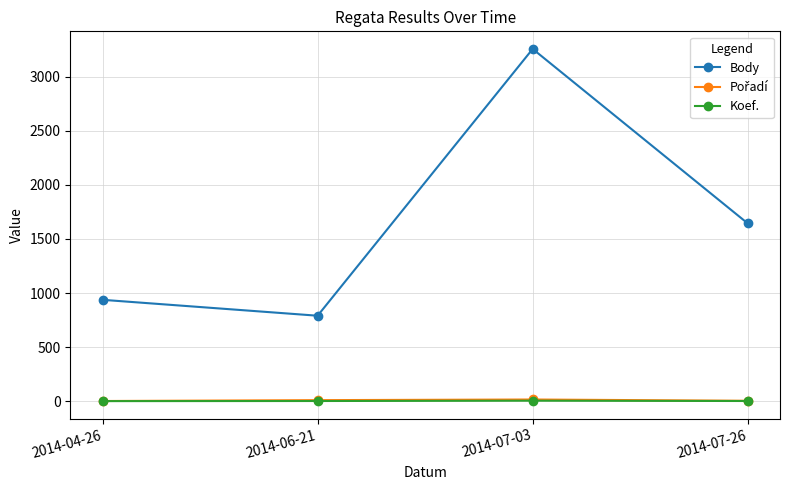

True or false: Koef. and Body cross at least once.

False